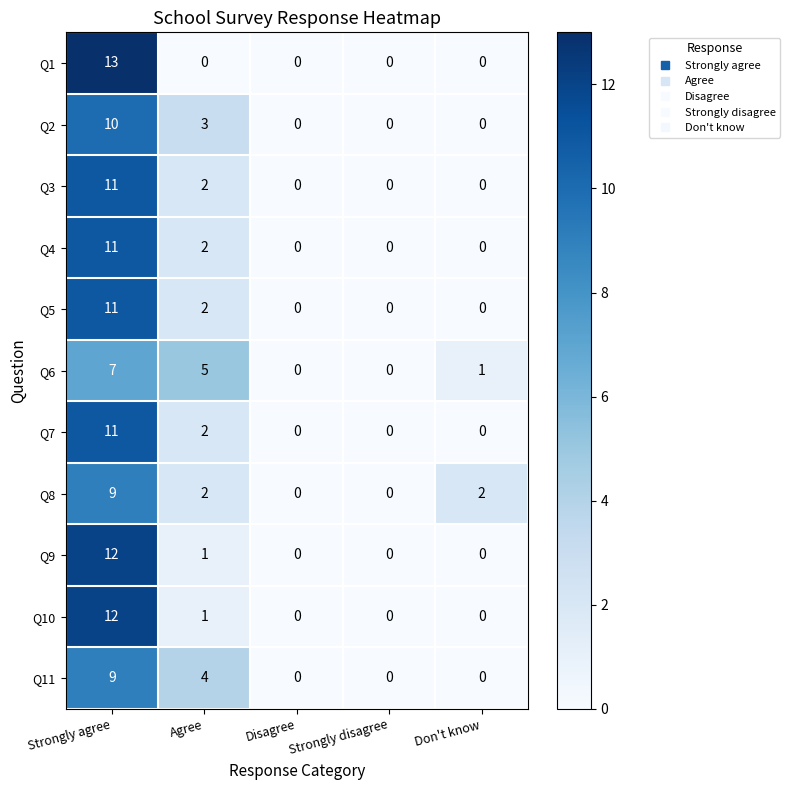

What is the difference between the maximum and minimum values in the Q1 series?

13